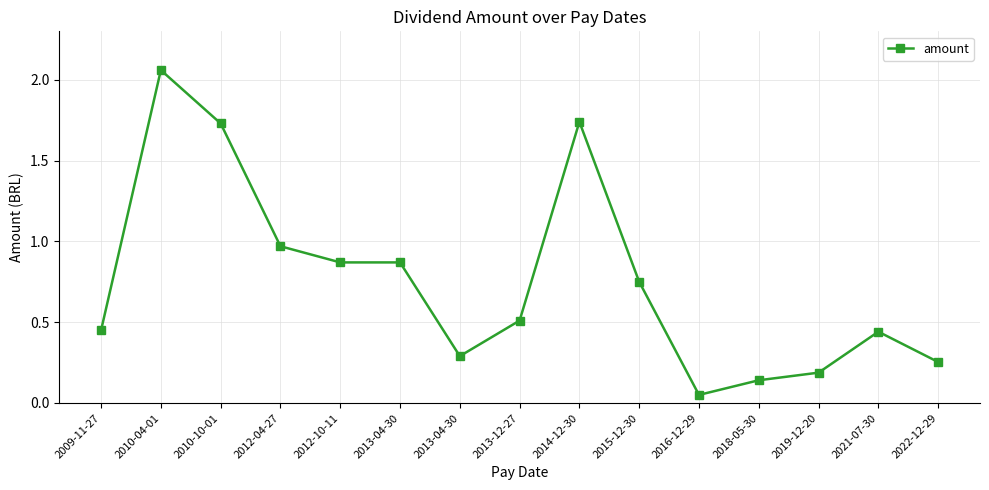

How many points are higher than both their immediate neighbors (excluding endpoints)?

3